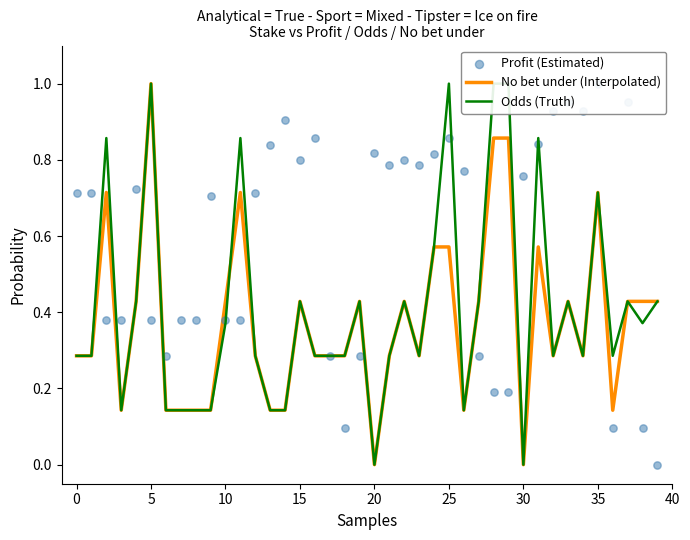

Which series contains the lowest Y value?

No bet under (Interpolated)